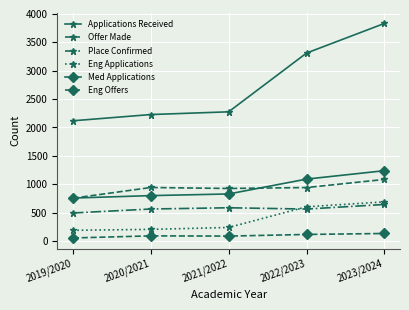

At which category is the sum across all series the highest?

2023/2024